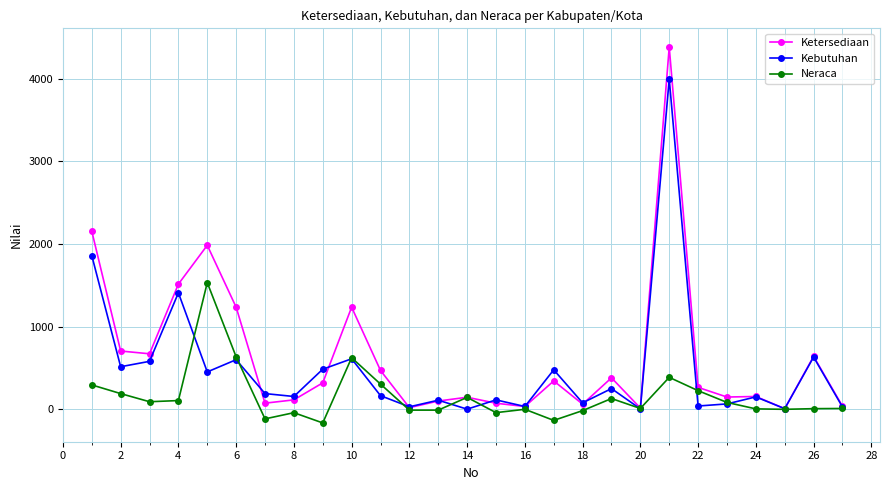

In Ketersediaan, how many points are lower than both neighbors (excluding endpoints)?

8